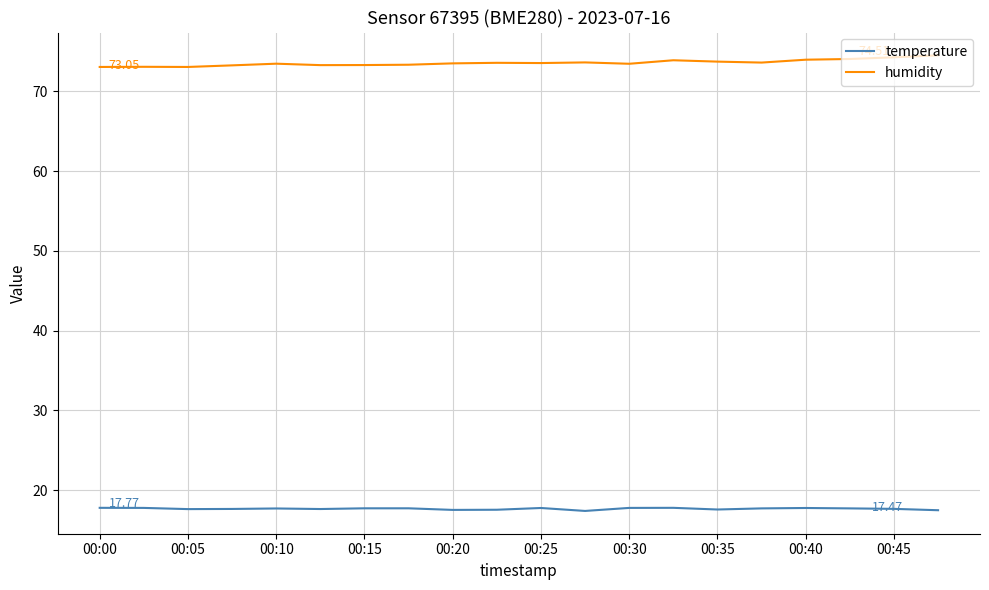

What is the greatest value displayed?

74.5